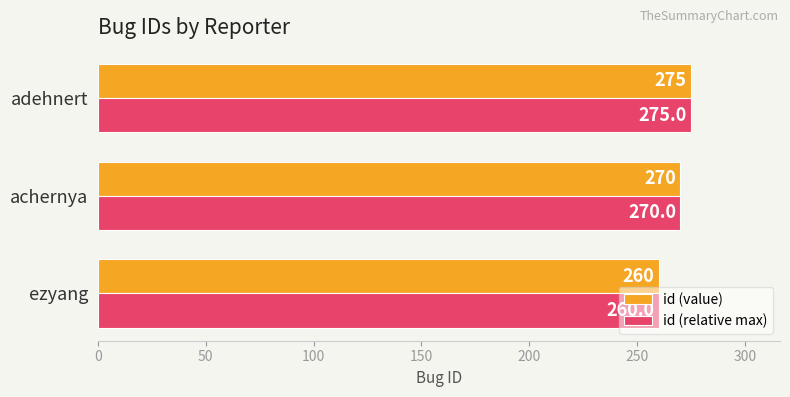

What is the average value of the id (value) series?

268